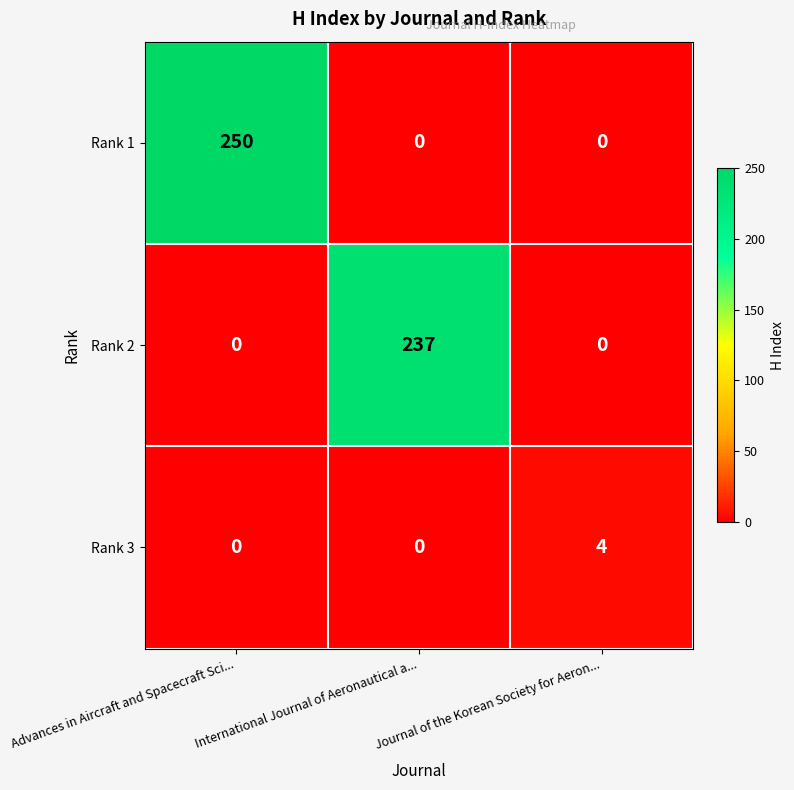

What is the sum of all Rank 2 values?

237